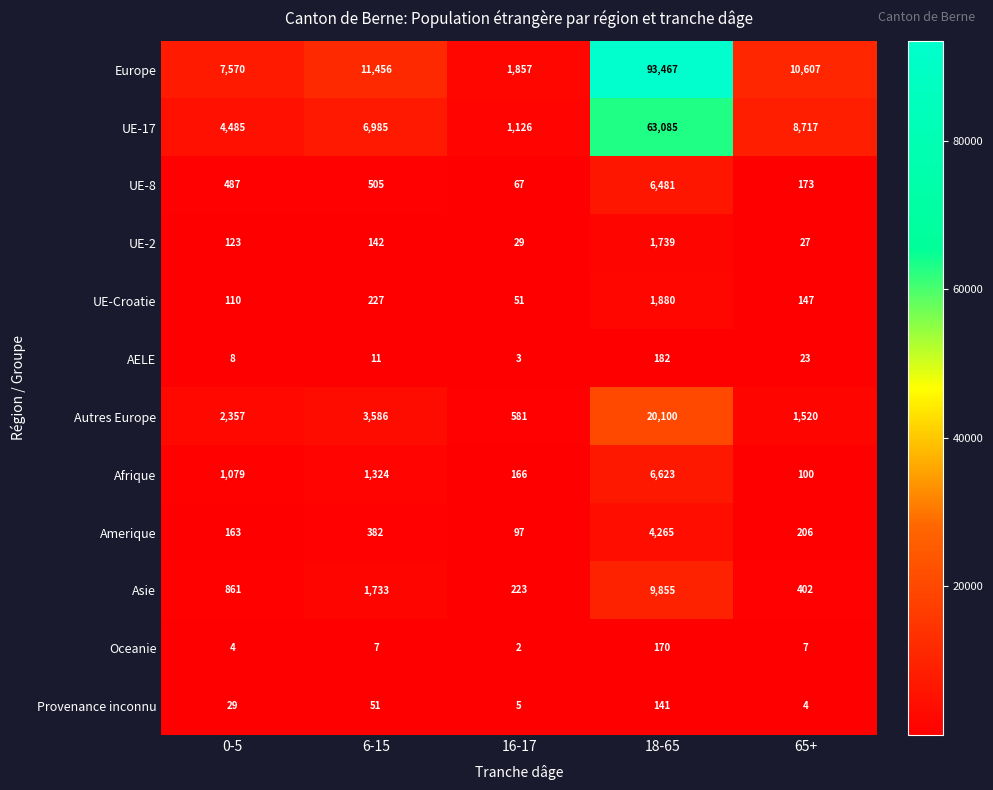

Count the number of categories in the chart.

5